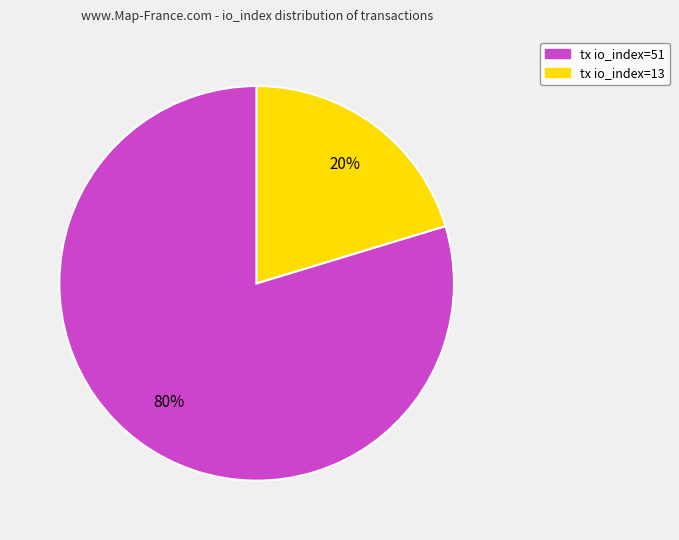

To the nearest percent, what portion does tx io_index=51 represent?

80%